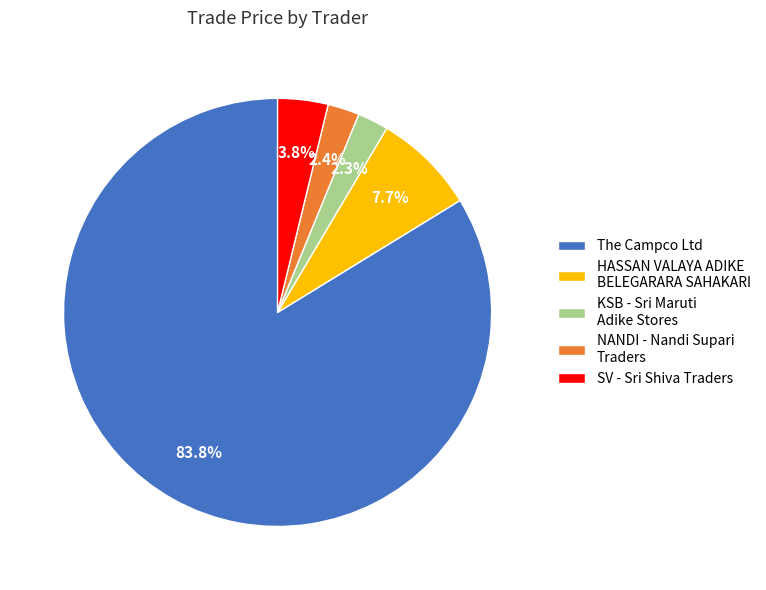

How many segments does this pie chart have?

5